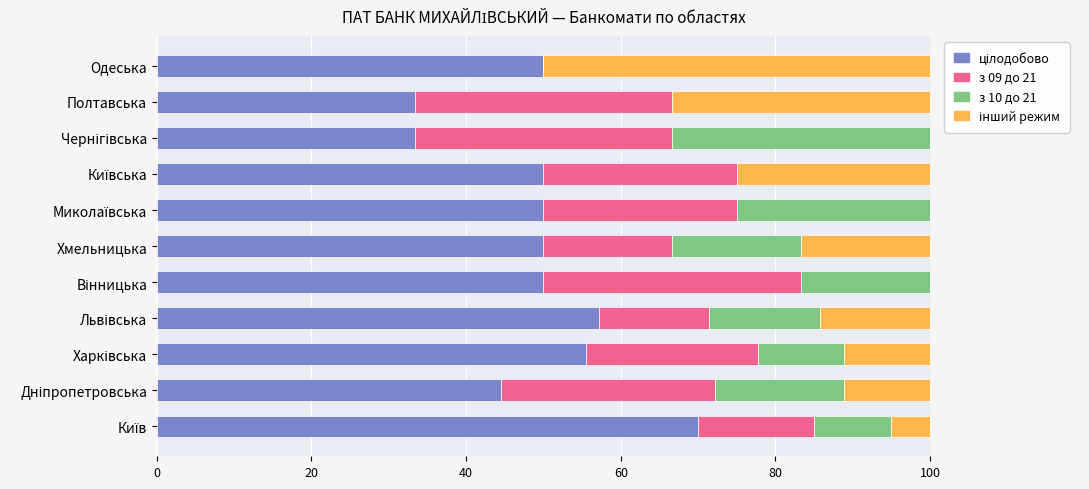

How many distinct data groups are displayed?

4